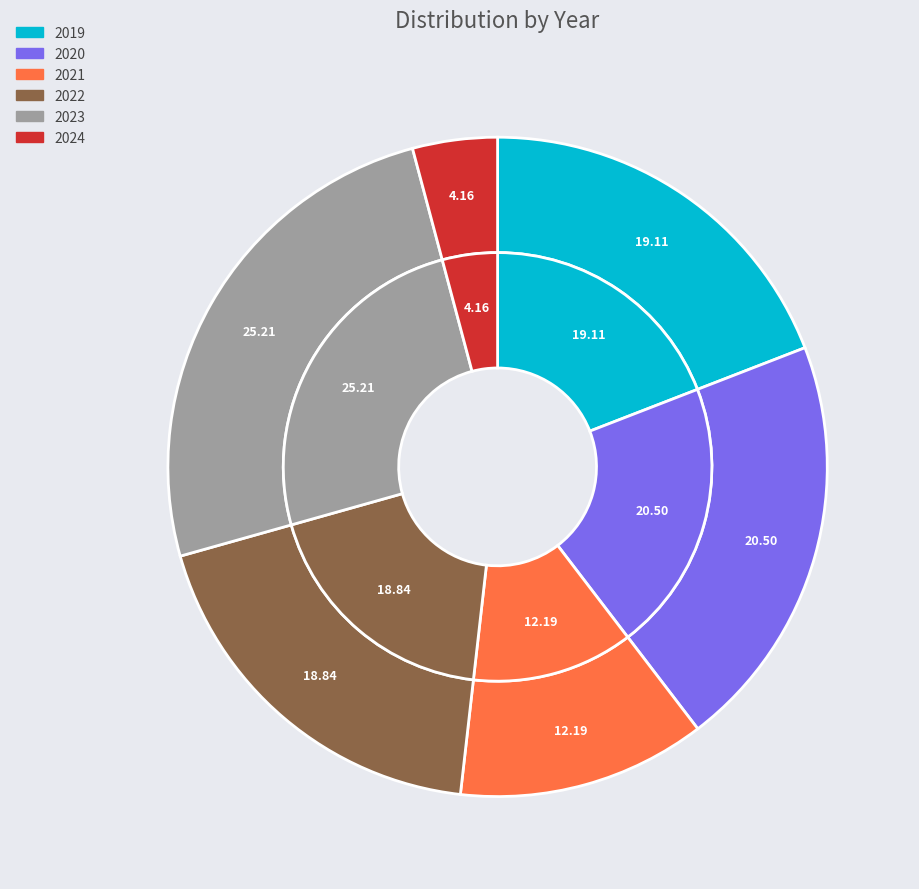

What percentage is the 2019 slice, to the nearest percent?

19%